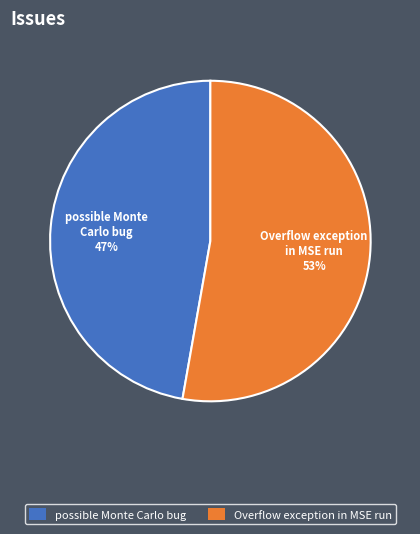

Between possible Monte Carlo bug and Overflow exception in MSE run, which is larger?

Overflow exception in MSE run